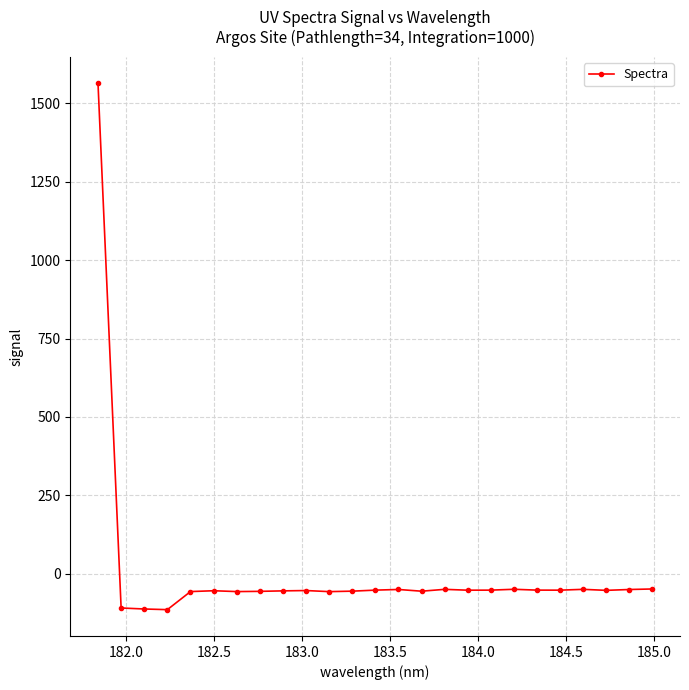

True or false: there are more than 0 points higher than both neighbors.

True